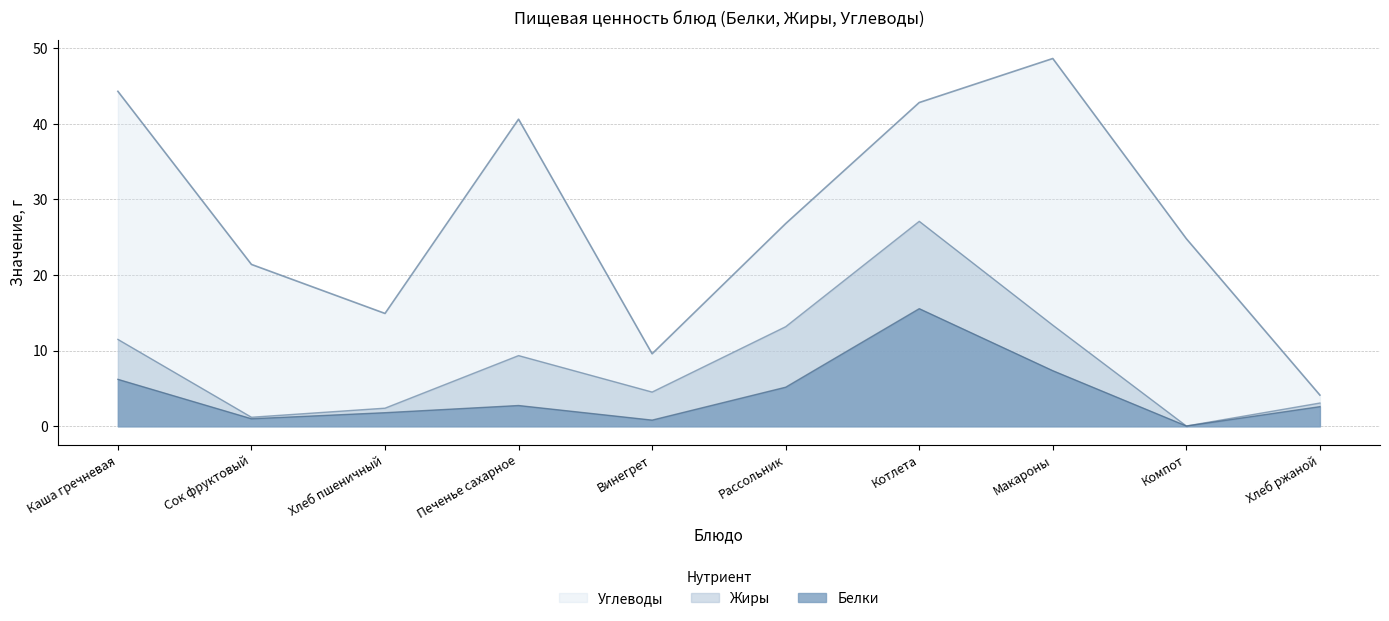

What are all the series names shown in the legend?

Белки, Жиры, Углеводы